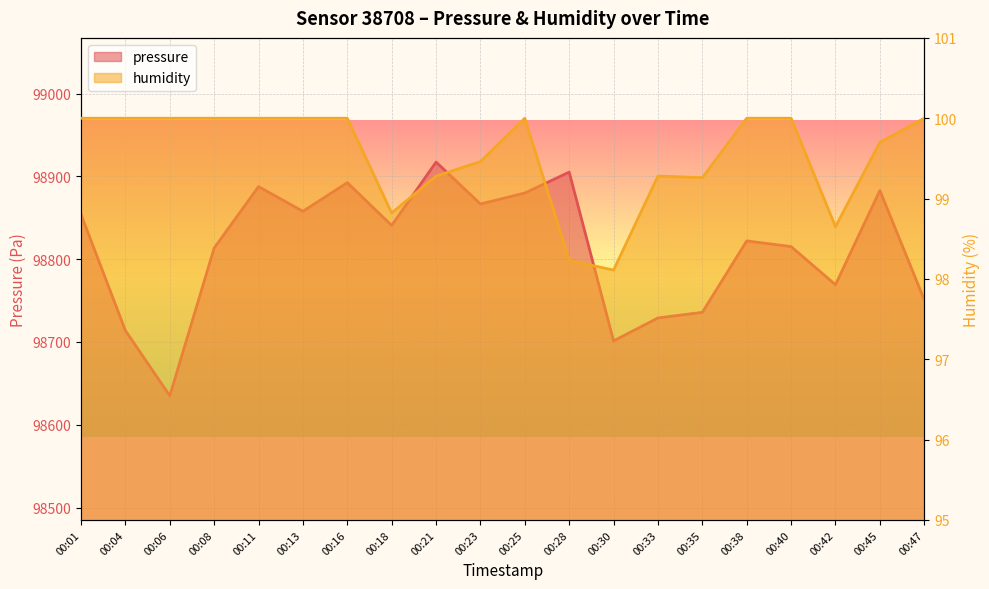

Is the value of pressure at 00:01 greater than the value of humidity at 00:40?

Yes